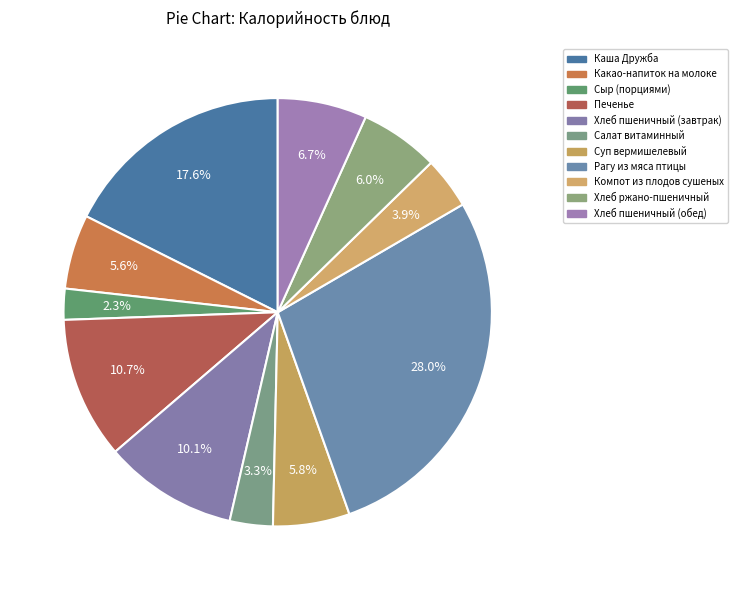

Does Сыр (порциями) represent more than half of the total?

No